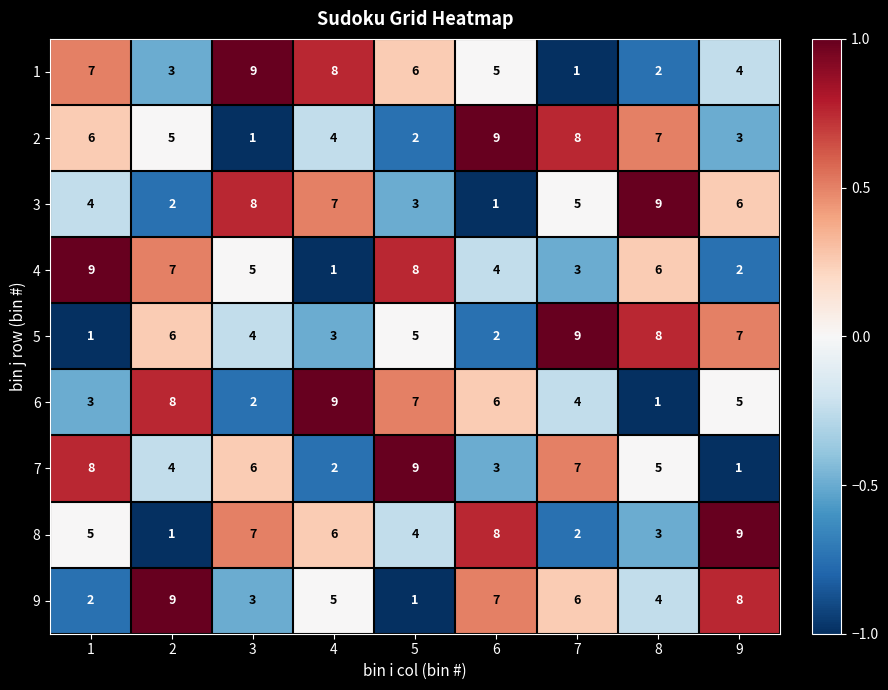

What is the total value across all series at 1?

45